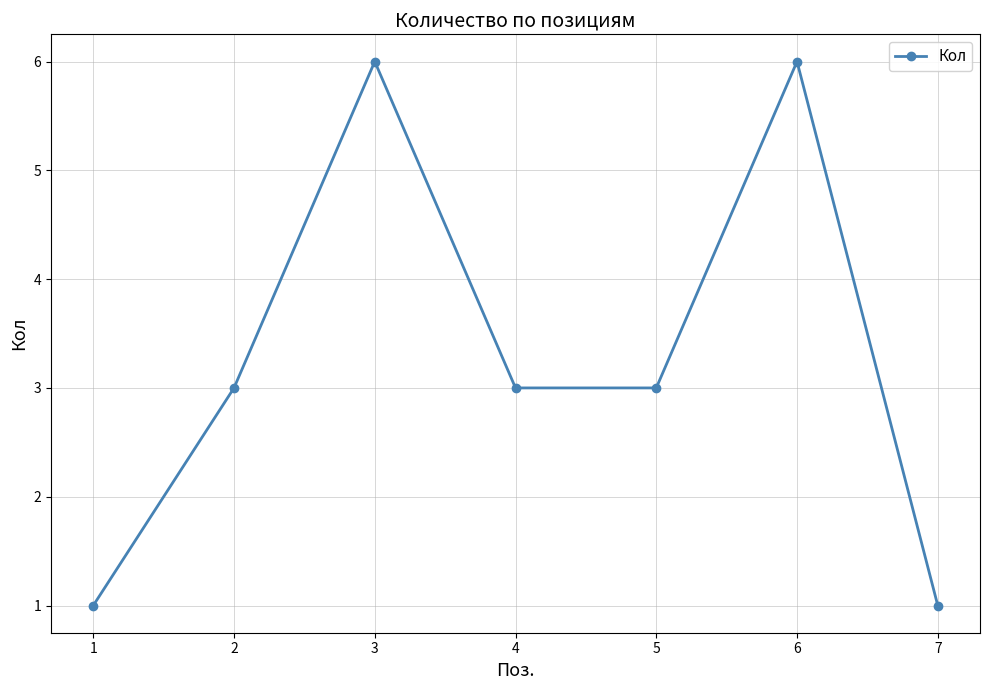

True or false: the data shows 1 at 4.

False